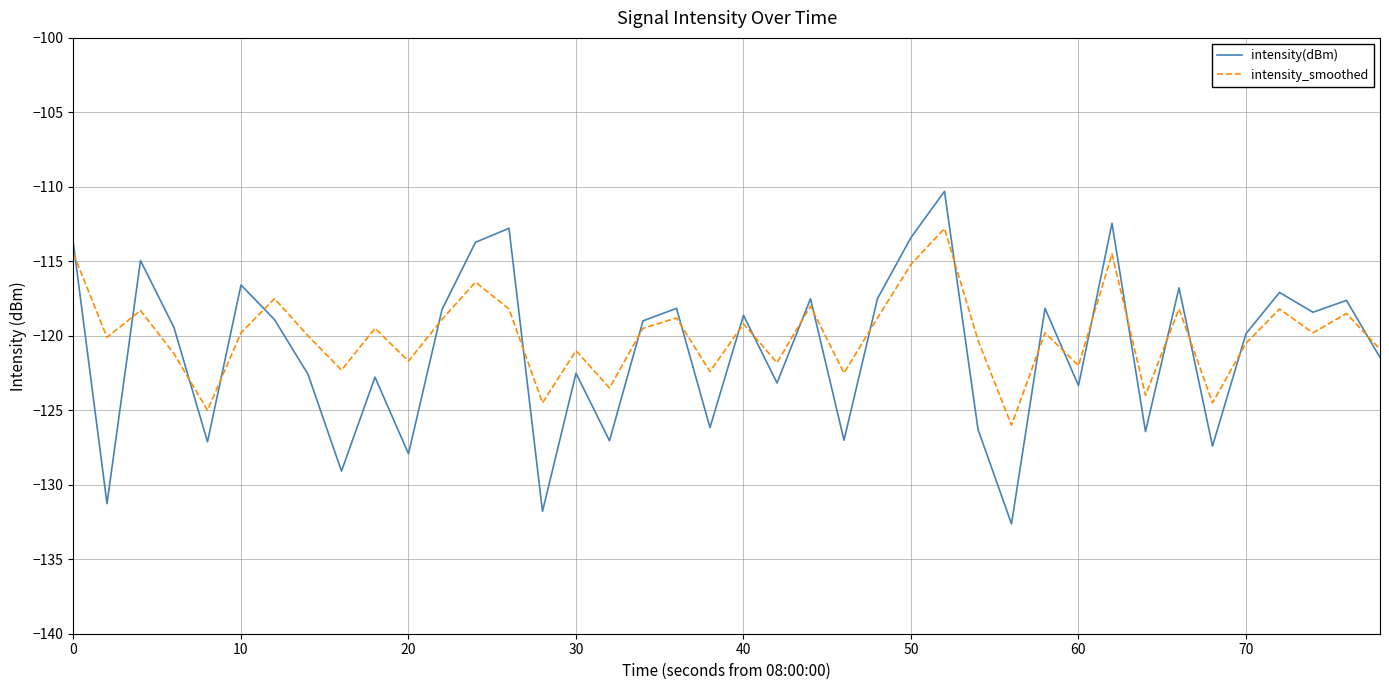

List the series in order of their peak value, lowest first.

intensity_smoothed, intensity(dBm)